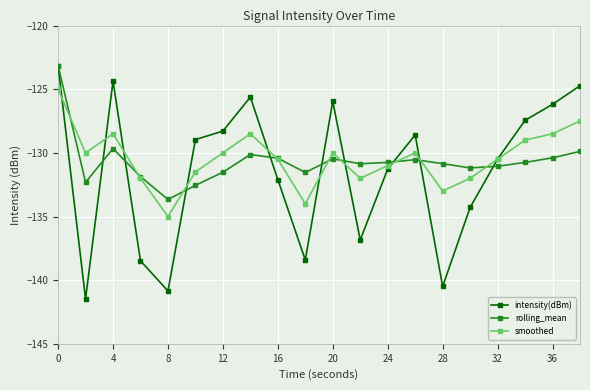

True or false: rolling_mean and intensity(dBm) cross at least once.

True